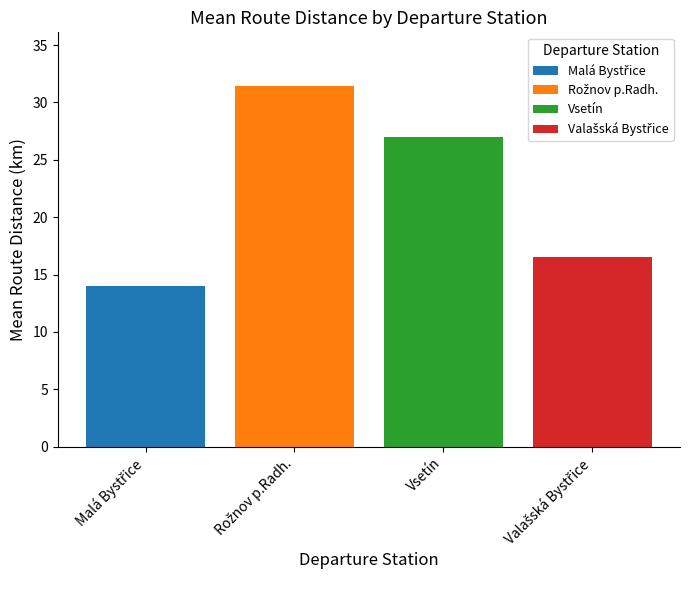

Does the chart contain any negative values?

No